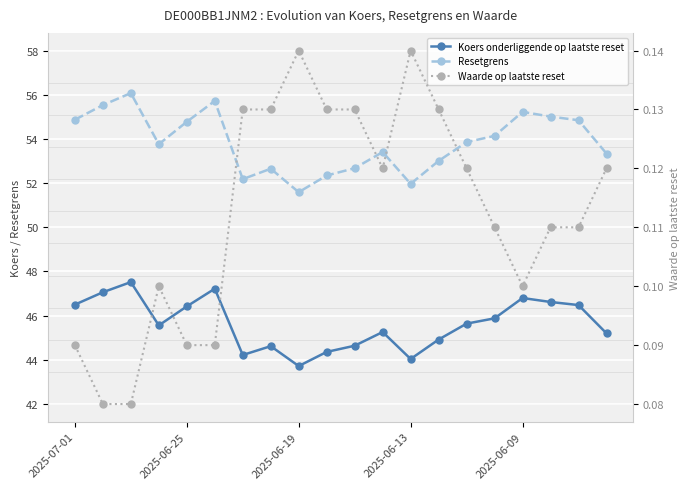

What is the total value across all series at 2025-06-25?

102.7